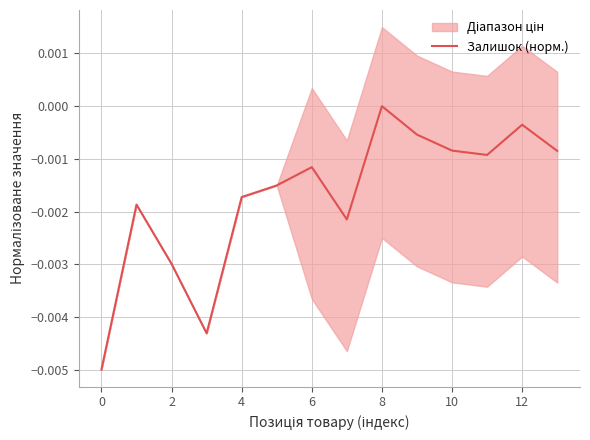

Which category has the highest value in the Залишок (норм.) series?

8